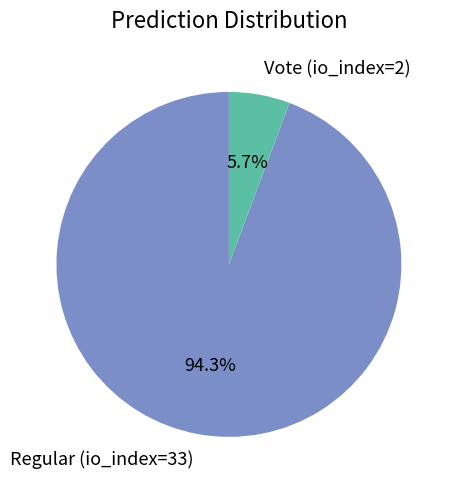

Which category has the smallest portion of the pie?

Vote (io_index=2)